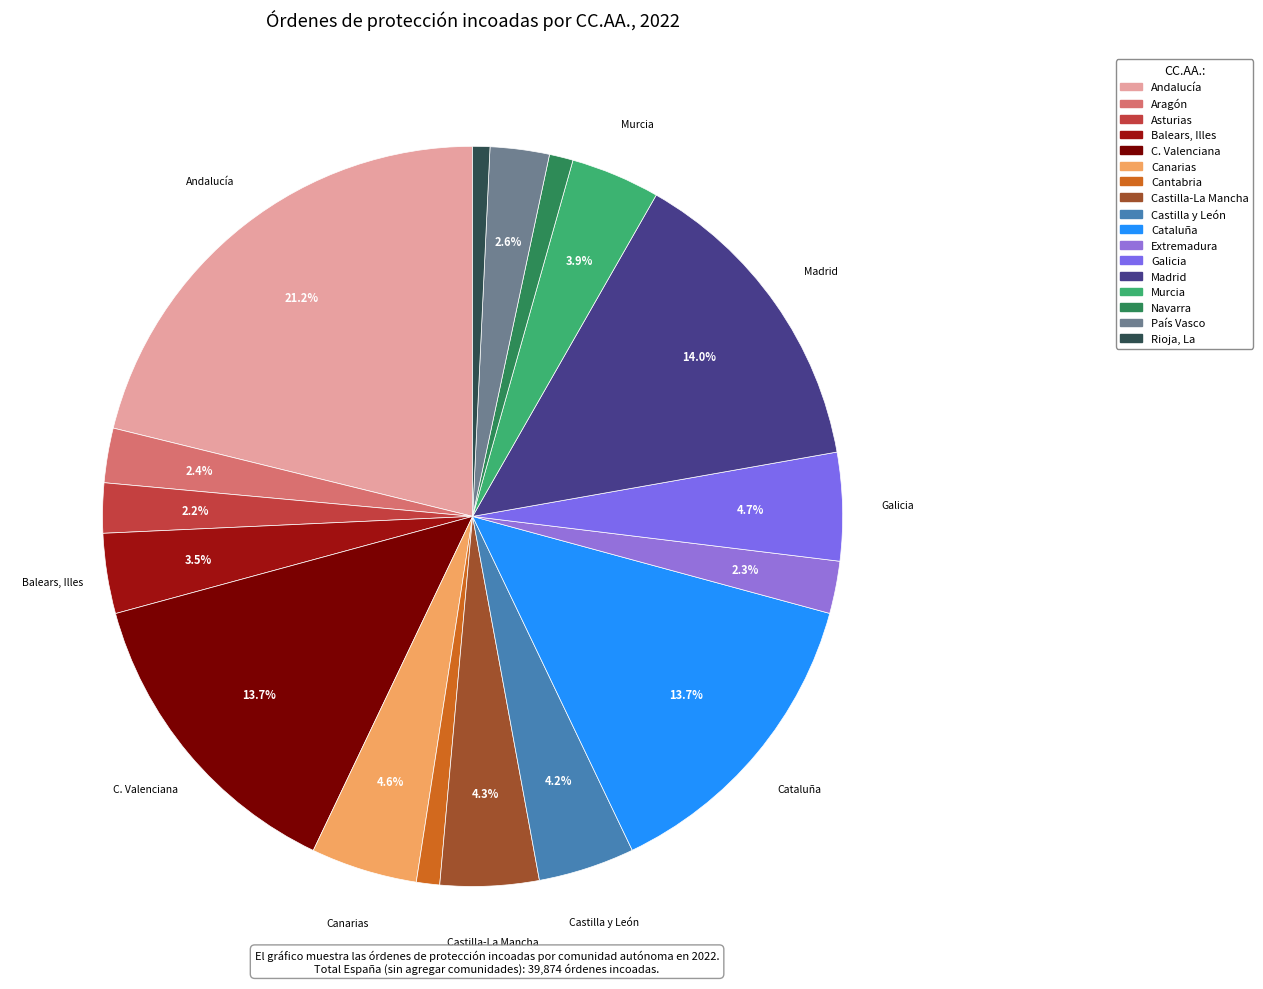

To the nearest percent, what is the difference between the largest and smallest slice percentages?

20%